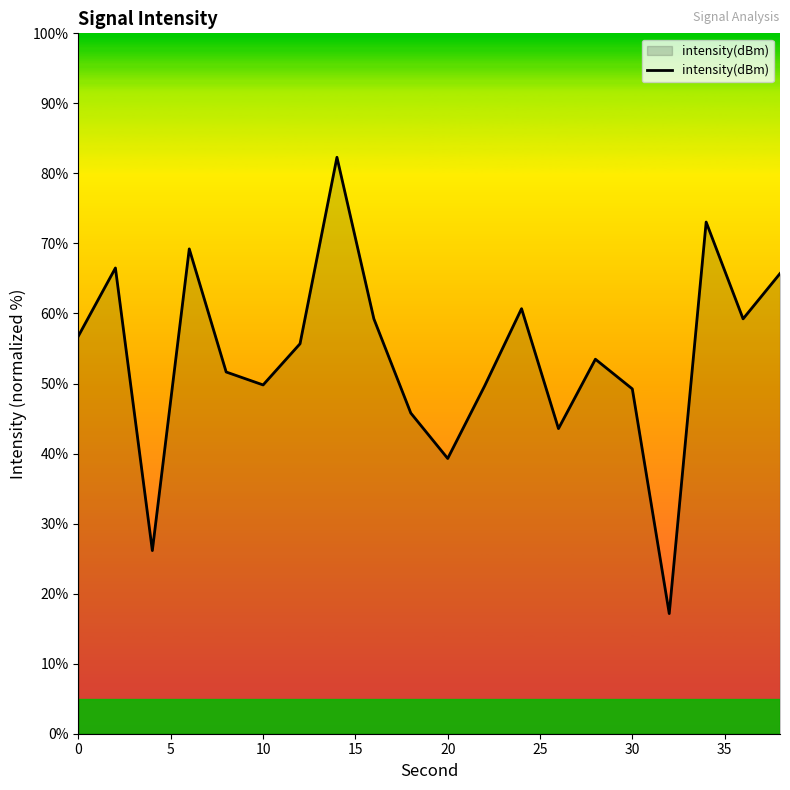

What is the smallest value displayed?

17.2